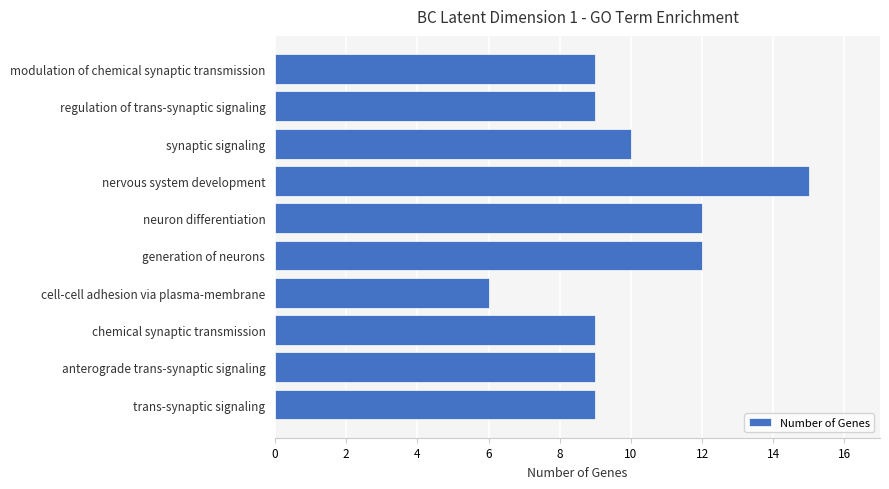

Approximately how many times larger is the value at modulation of chemical synaptic transmission compared to anterograde trans-synaptic signaling?

1.0